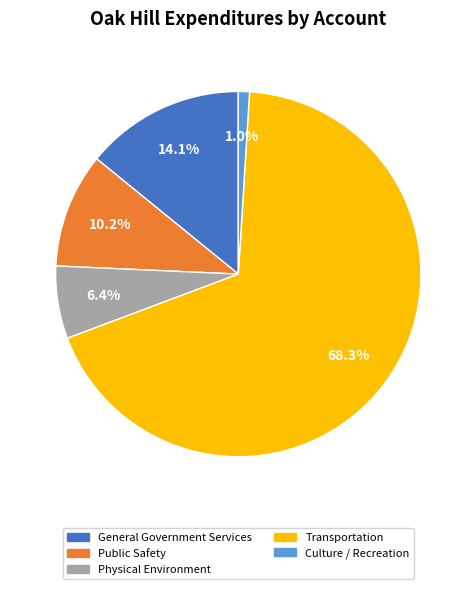

To the nearest percent, what percentage of the pie is Physical Environment?

6%